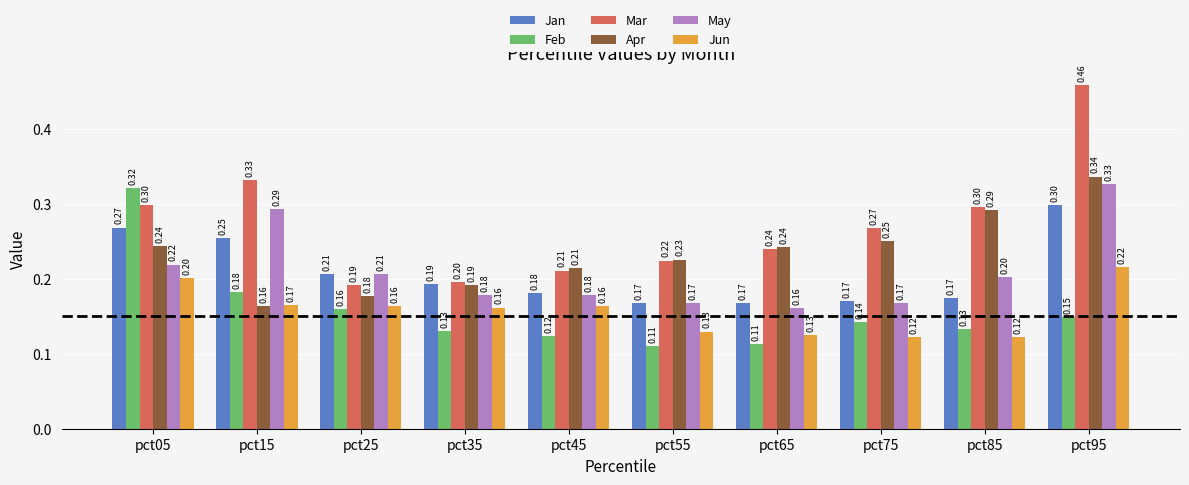

What is the difference between the highest and lowest values at pct85?

0.2